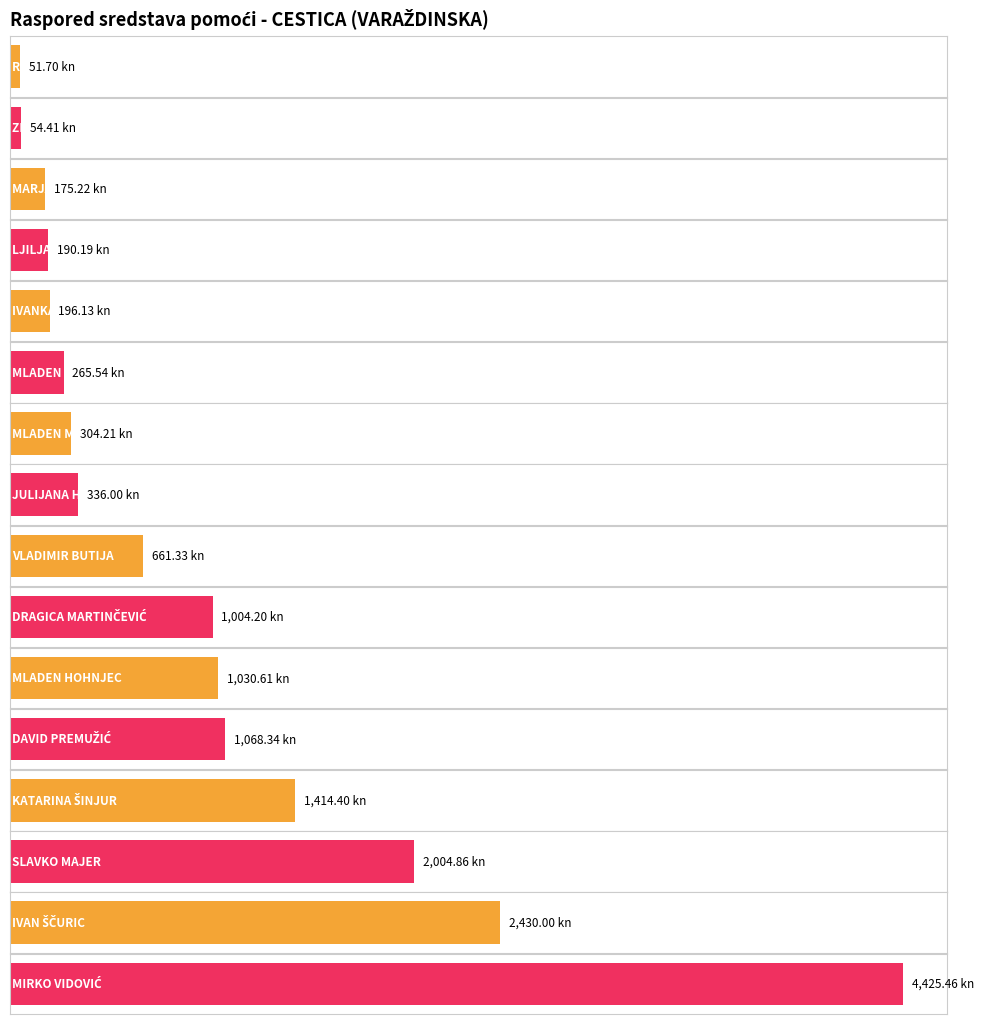

What is the label of the 9th bar from the left?

VLADIMIR BUTIJA